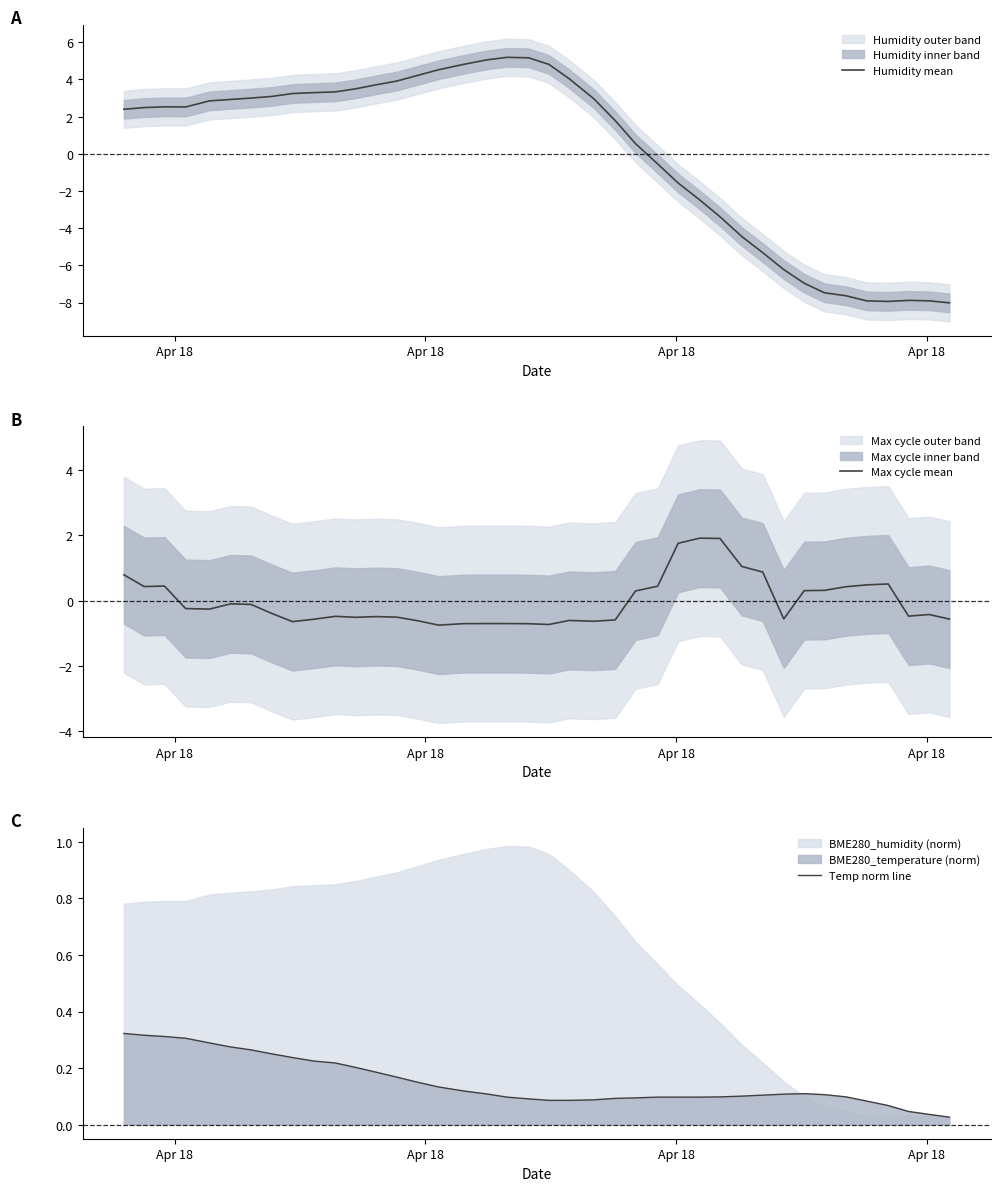

What is the minimum value for Max cycle mean?

-0.7